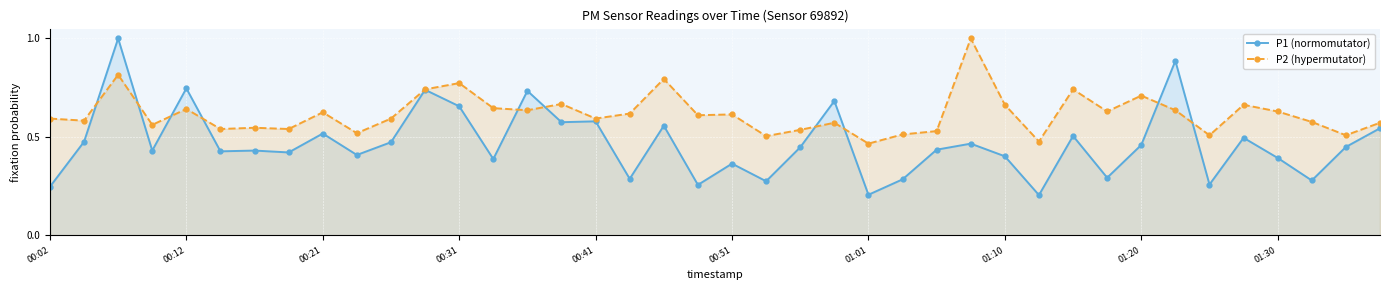

How many lines are shown in the chart?

2